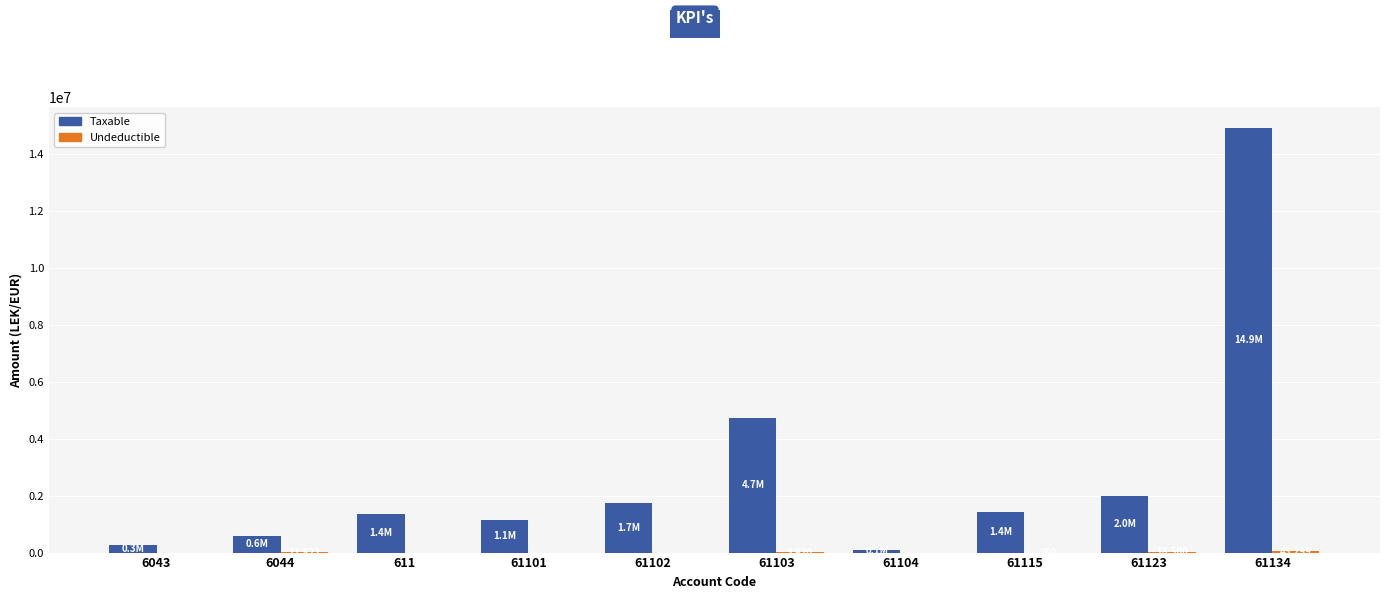

At which category is the sum across all series the highest?

61134